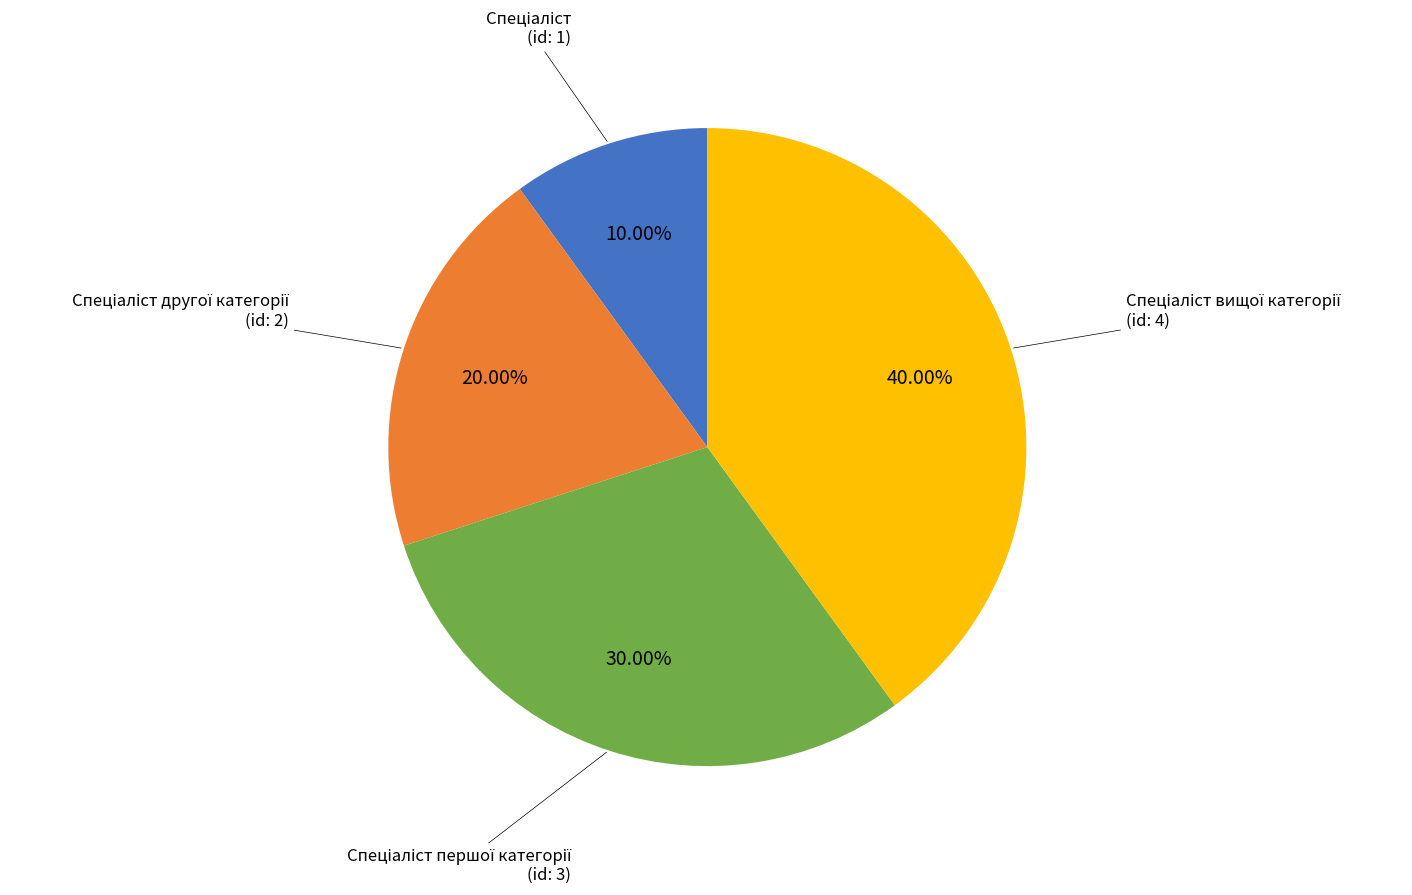

Is there any slice that represents more than half of the pie?

No